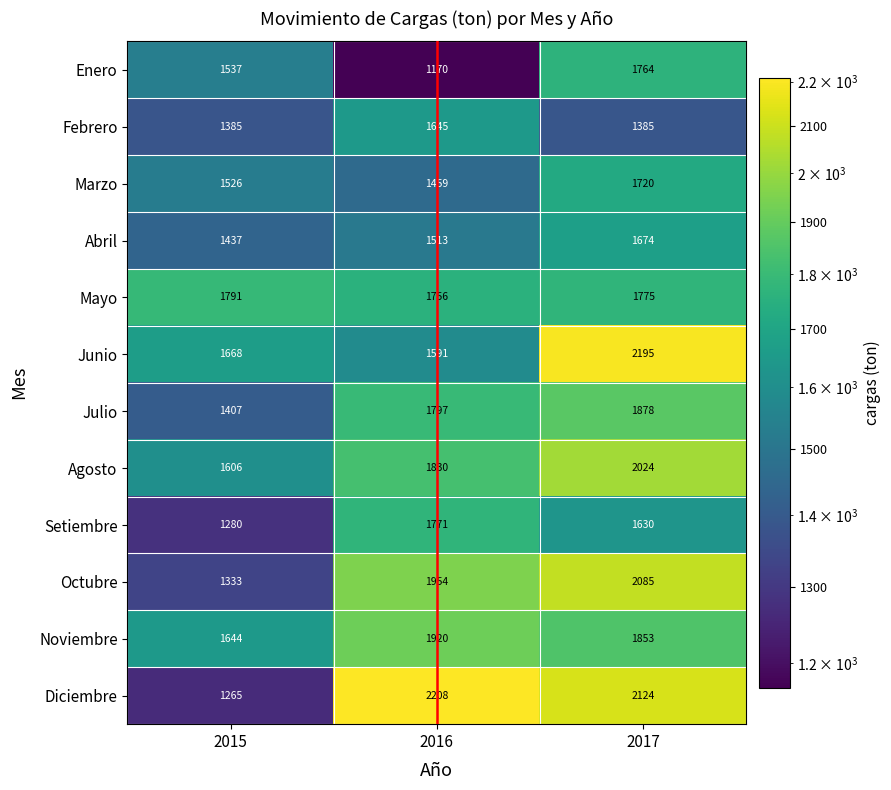

Where is Noviembre nearest to the value 1782?

2017